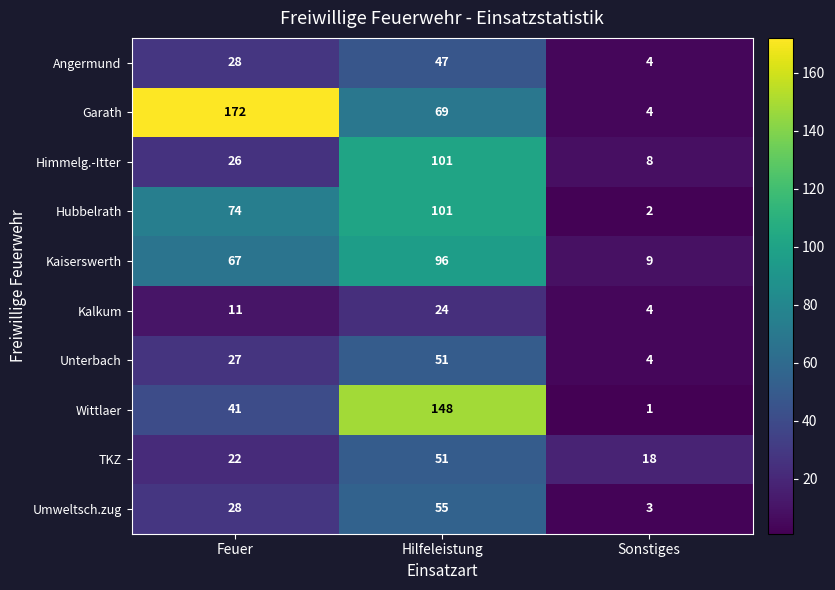

At which label is Himmelg.-Itter closest to 54?

Feuer